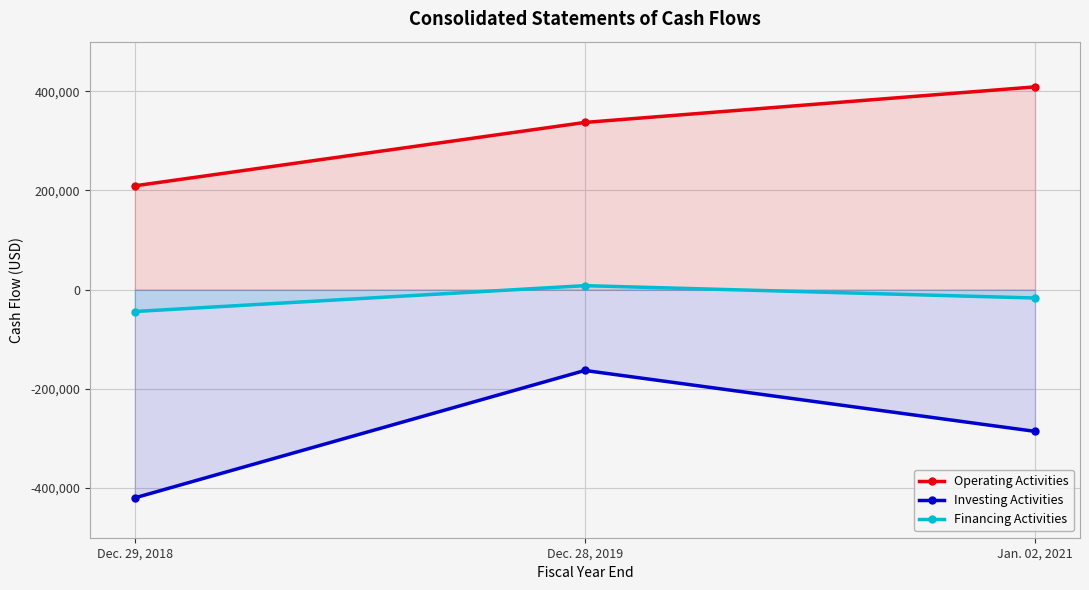

What is the difference between the highest and lowest values at Jan. 02, 2021?

694456